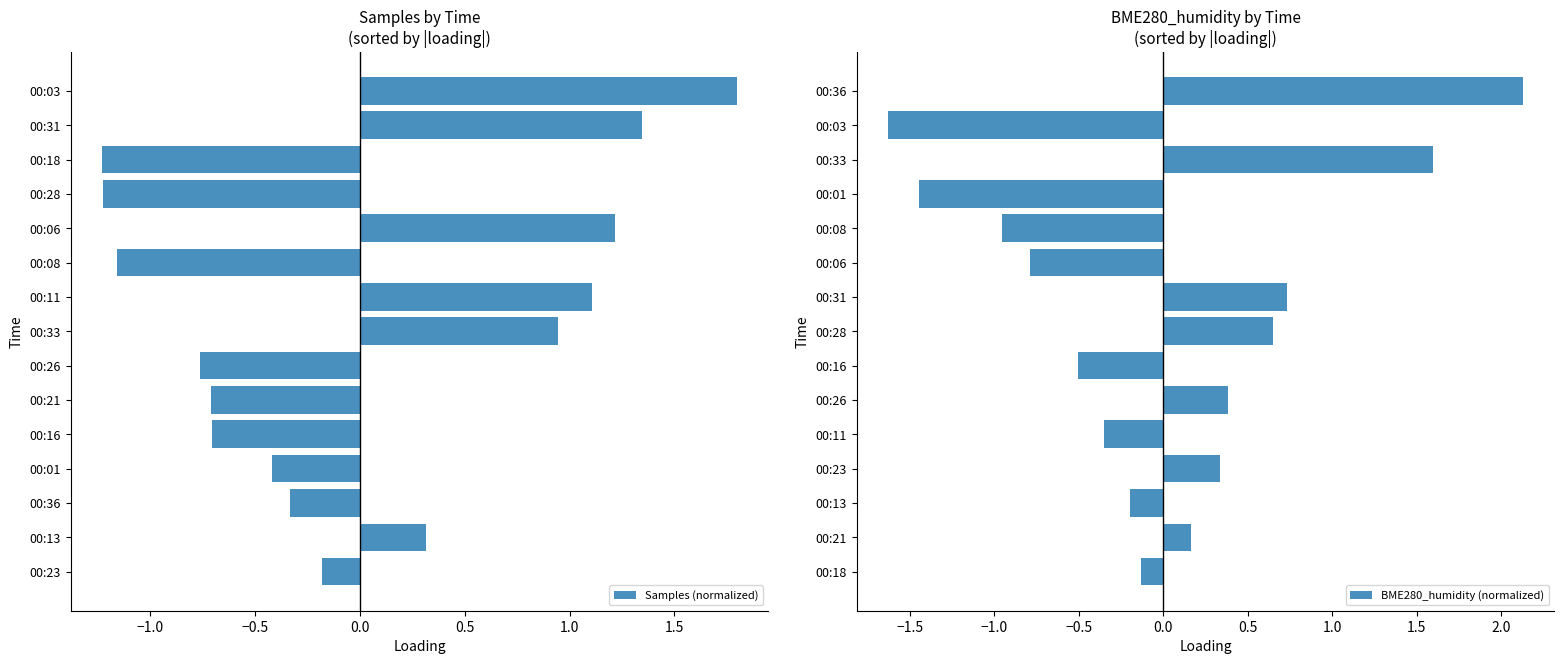

Is it true that Samples (normalized) equals -0.2 at 00:23?

True